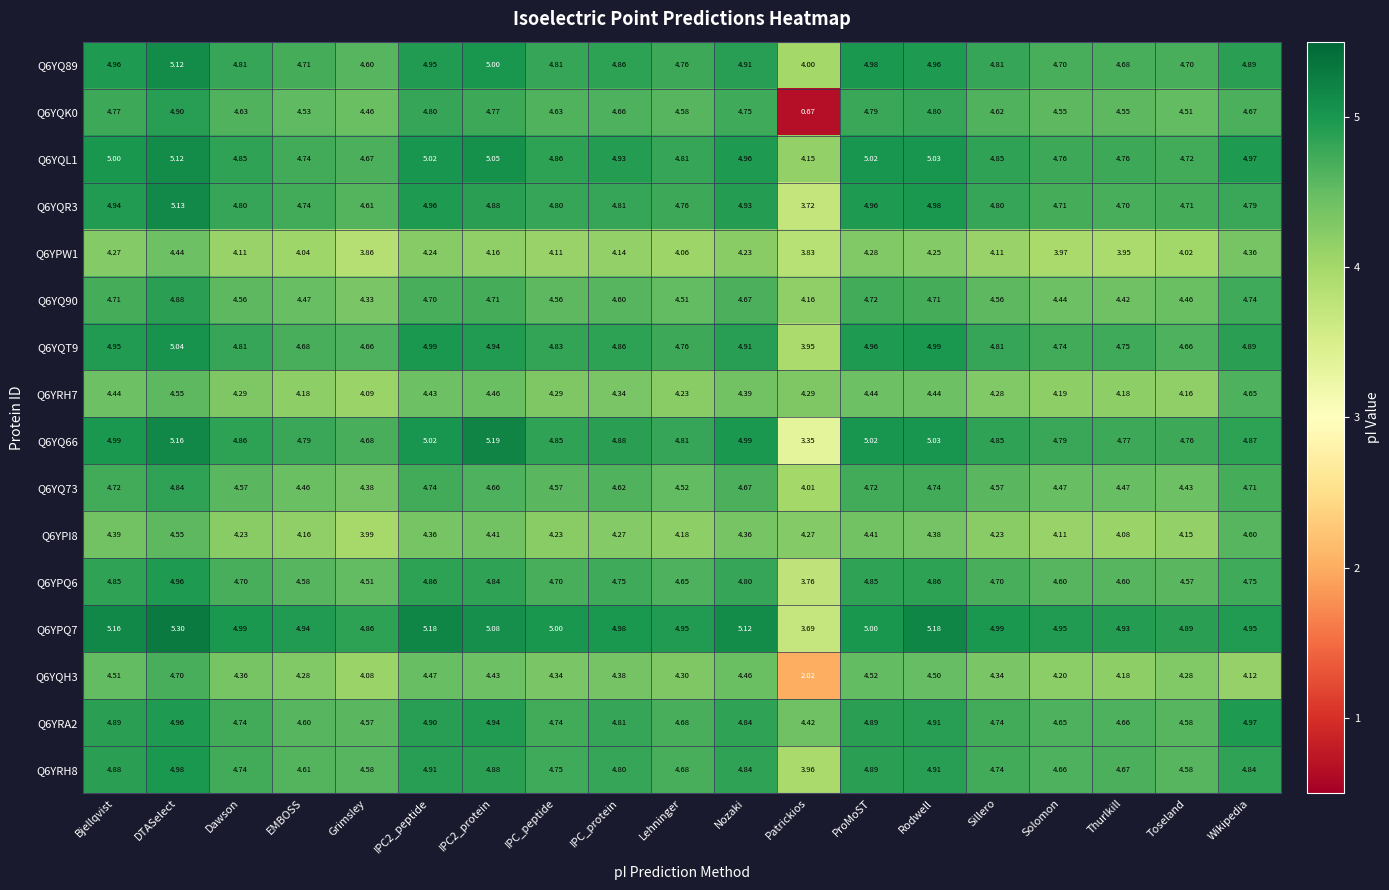

At which label is Q6YQH3 closest to 3?

Patrickios